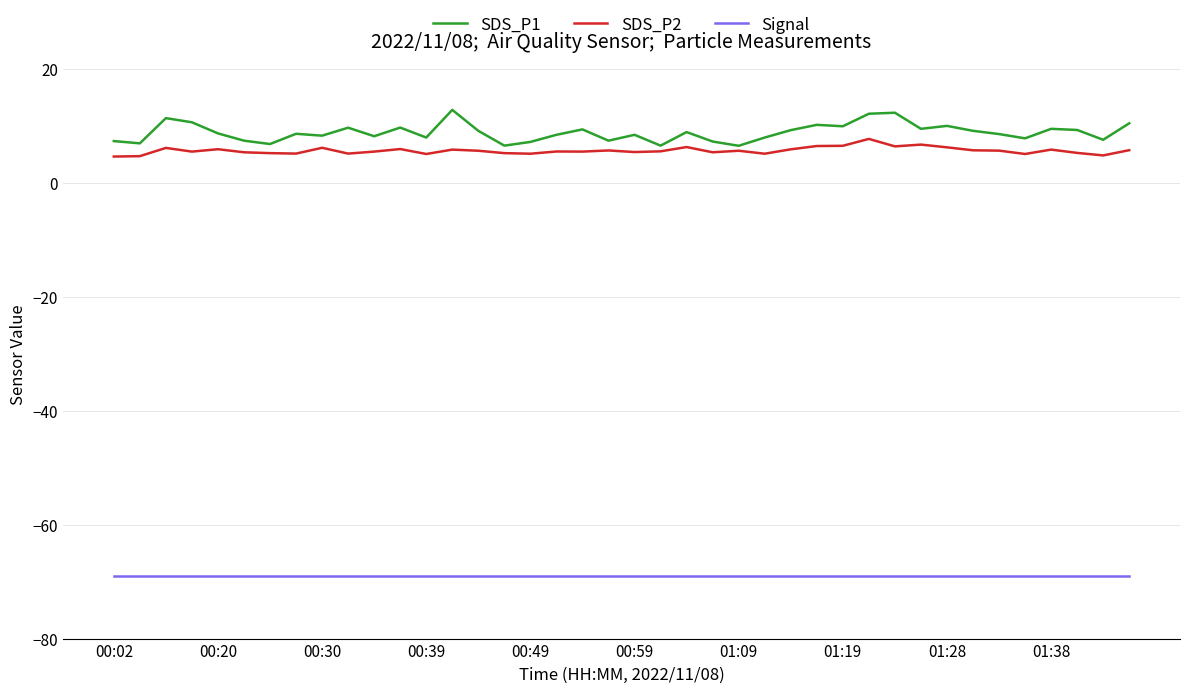

True or false: SDS_P2 and Signal intersect in this chart.

False